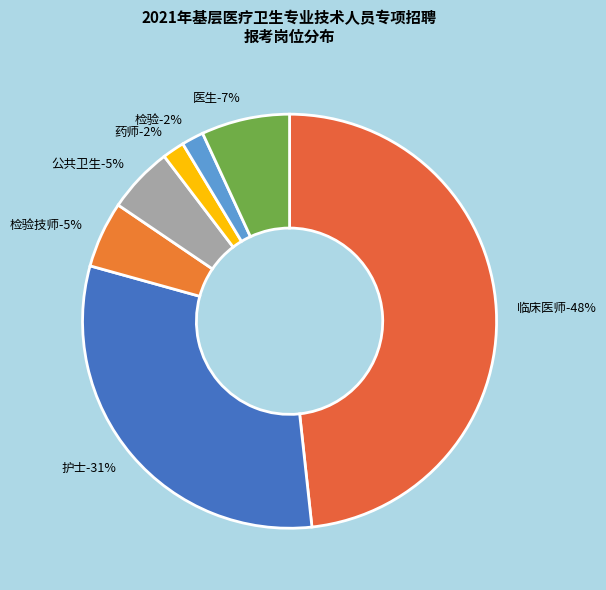

To the nearest percent, what portion does 护士 represent?

31%